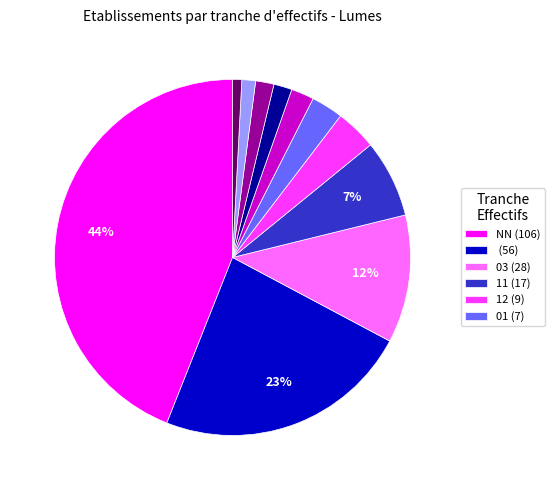

Does any single category account for the majority?

No